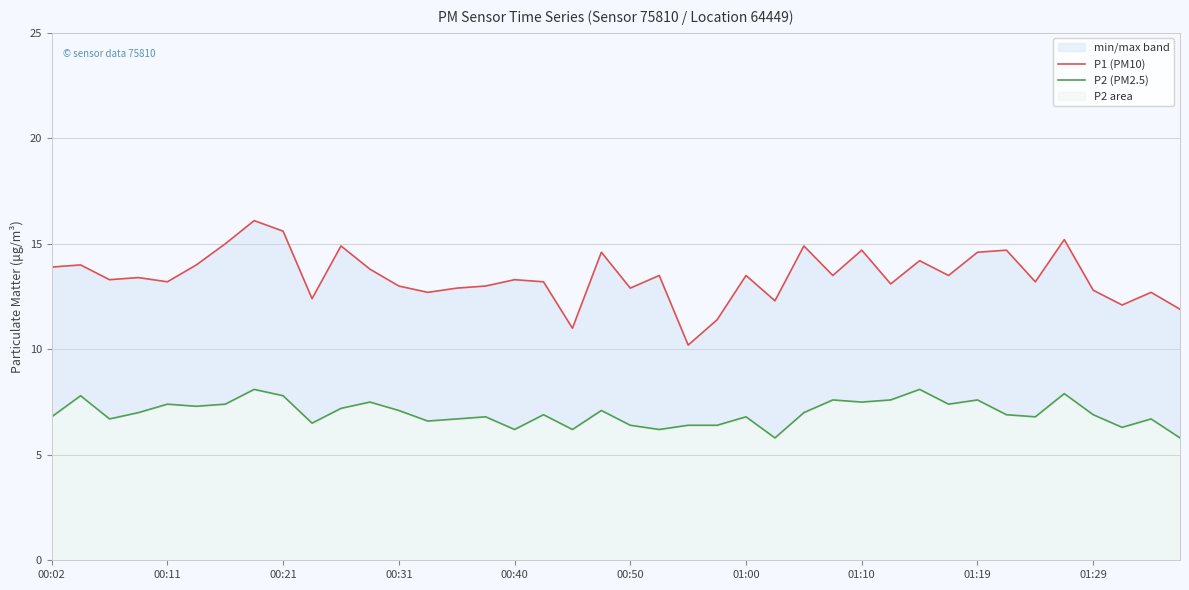

Which series has the largest range (max minus min)?

P1 (PM10)